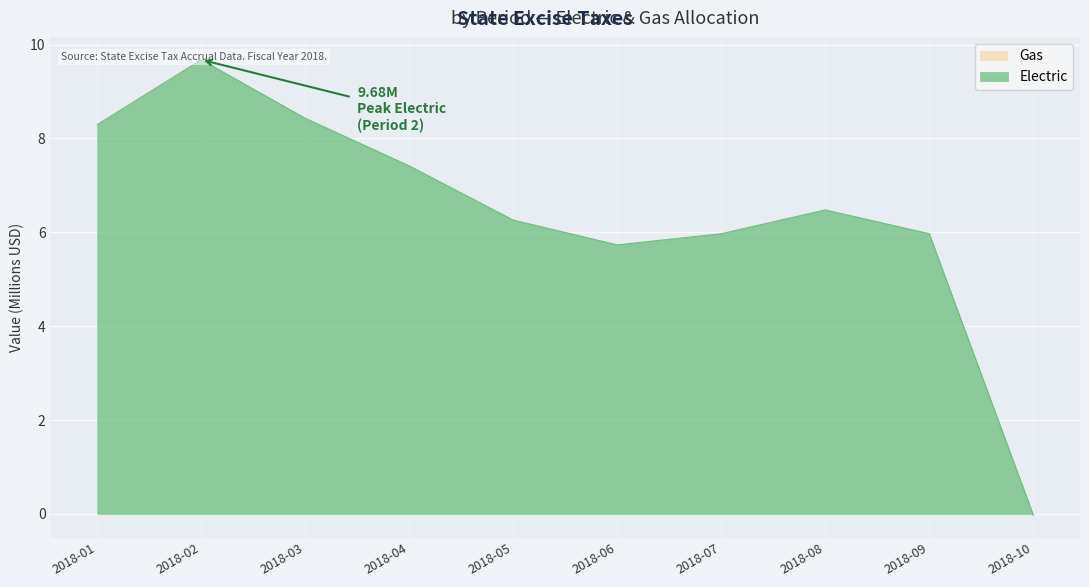

Reading left to right, list all the values displayed in this chart.

8.3	9.7	8.4	7.4	6.3	5.7	6.0	6.5	6.0	-0.0